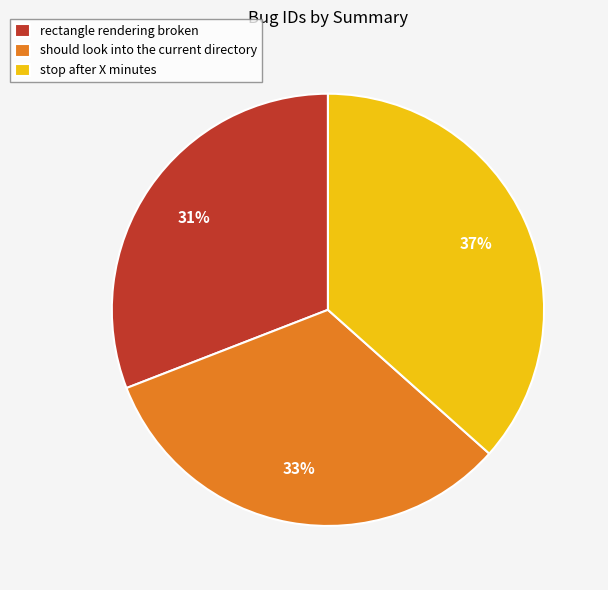

Do should look into the current directory and stop after X minutes together represent more than half of the pie?

Yes